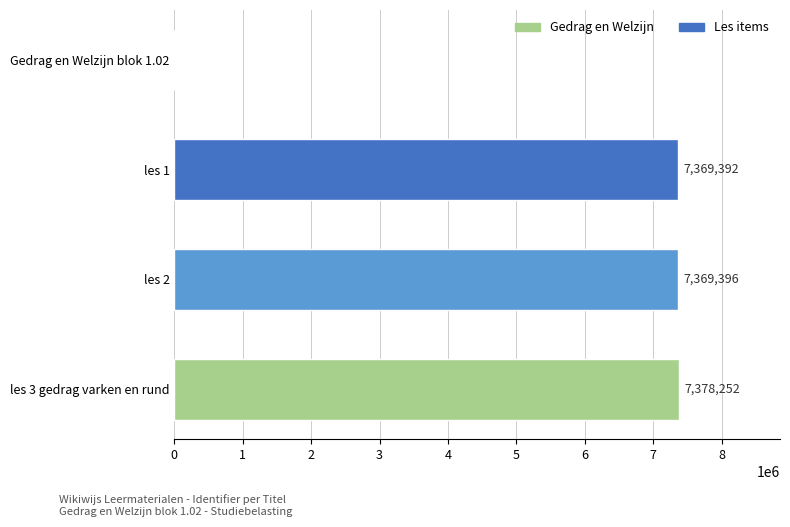

Reading top to bottom, what are all the values shown in this chart?

Gedrag en Welzijn blok 1.02=0	les 1=7369392	les 2=7369396	les 3 gedrag varken en rund=7378252